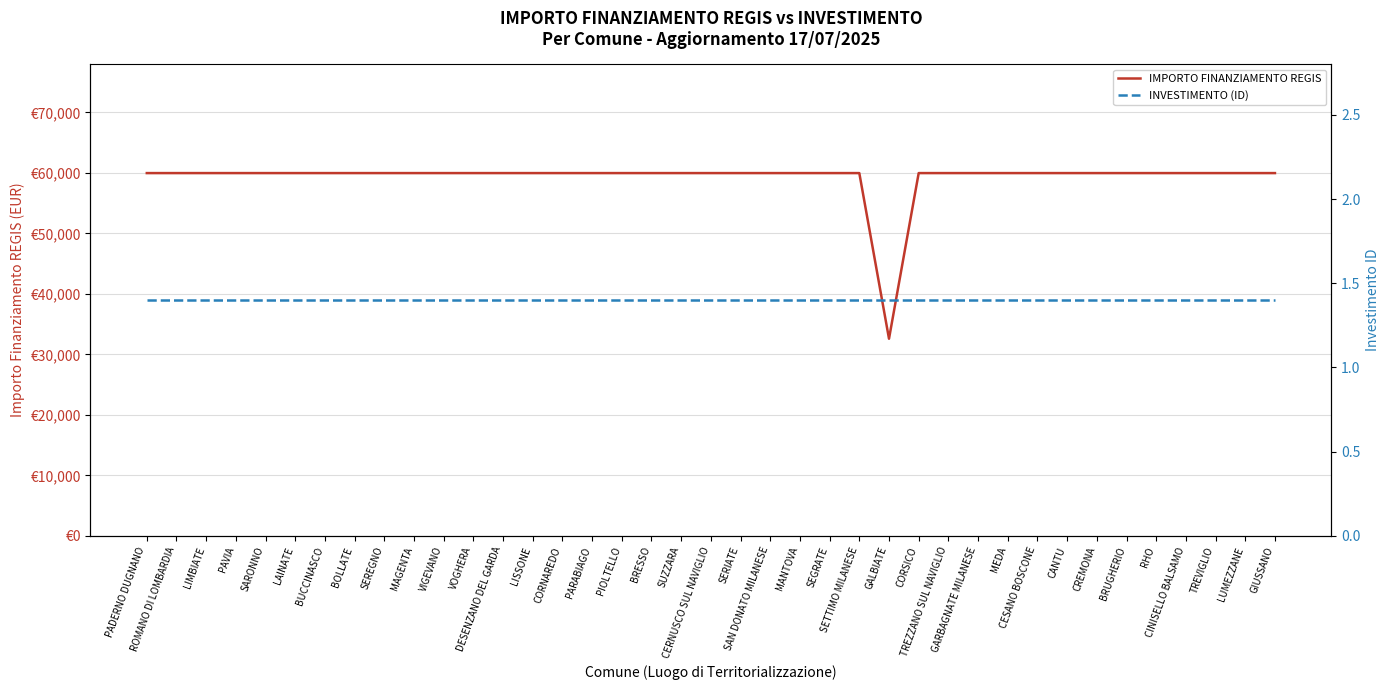

The IMPORTO FINANZIAMENTO REGIS series shows 59966.0 at CANTU. True or false?

True